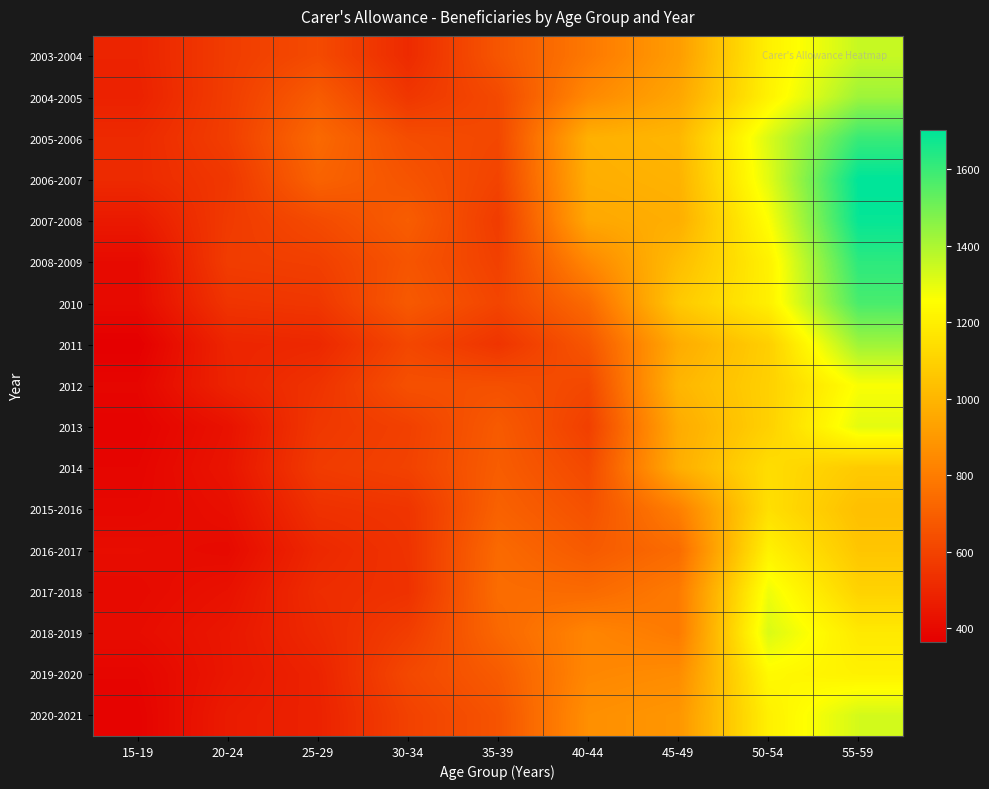

Reading left to right, transcribe all the data shown in this chart.

2003-2004: 15-19=490	20-24=576	25-29=626	30-34=514	35-39=665	40-44=787	45-49=914	50-54=1206	55-59=1354
2004-2005: 15-19=483	20-24=579	25-29=688	30-34=556	35-39=622	40-44=843	45-49=946	50-54=1212	55-59=1425
2005-2006: 15-19=511	20-24=582	25-29=734	30-34=635	35-39=615	40-44=981	45-49=1004	50-54=1321	55-59=1601
2006-2007: 15-19=513	20-24=559	25-29=712	30-34=659	35-39=601	40-44=973	45-49=989	50-54=1307	55-59=1702
2007-2008: 15-19=455	20-24=569	25-29=626	30-34=690	35-39=574	40-44=951	45-49=974	50-54=1258	55-59=1690
2008-2009: 15-19=405	20-24=577	25-29=587	30-34=662	35-39=590	40-44=838	45-49=1026	50-54=1209	55-59=1623
2010: 15-19=403	20-24=548	25-29=558	30-34=678	35-39=606	40-44=737	45-49=1067	50-54=1204	55-59=1573
2011: 15-19=364	20-24=495	25-29=505	30-34=613	35-39=548	40-44=666	45-49=965	50-54=1089	55-59=1424
2012: 15-19=387	20-24=490	25-29=543	30-34=645	35-39=646	40-44=616	45-49=1001	50-54=1094	55-59=1265
2013: 15-19=376	20-24=429	25-29=560	30-34=590	35-39=682	40-44=587	45-49=964	50-54=1096	55-59=1303
2014: 15-19=385	20-24=438	25-29=572	30-34=596	35-39=690	40-44=620	45-49=974	50-54=1138	55-59=1072
2015-2016: 15-19=392	20-24=420	25-29=537	30-34=550	35-39=707	40-44=649	45-49=810	50-54=1146	55-59=1033
2016-2017: 15-19=412	20-24=402	25-29=505	30-34=544	35-39=736	40-44=680	45-49=742	50-54=1210	55-59=1057
2017-2018: 15-19=402	20-24=428	25-29=521	30-34=539	35-39=745	40-44=736	45-49=793	50-54=1284	55-59=1102
2018-2019: 15-19=410	20-24=446	25-29=509	30-34=579	35-39=727	40-44=830	45-49=793	50-54=1321	55-59=1181
2019-2020: 15-19=386	20-24=445	25-29=488	30-34=617	35-39=684	40-44=838	45-49=855	50-54=1237	55-59=1209
2020-2021: 15-19=376	20-24=461	25-29=484	30-34=594	35-39=658	40-44=866	45-49=890	50-54=1204	55-59=1331